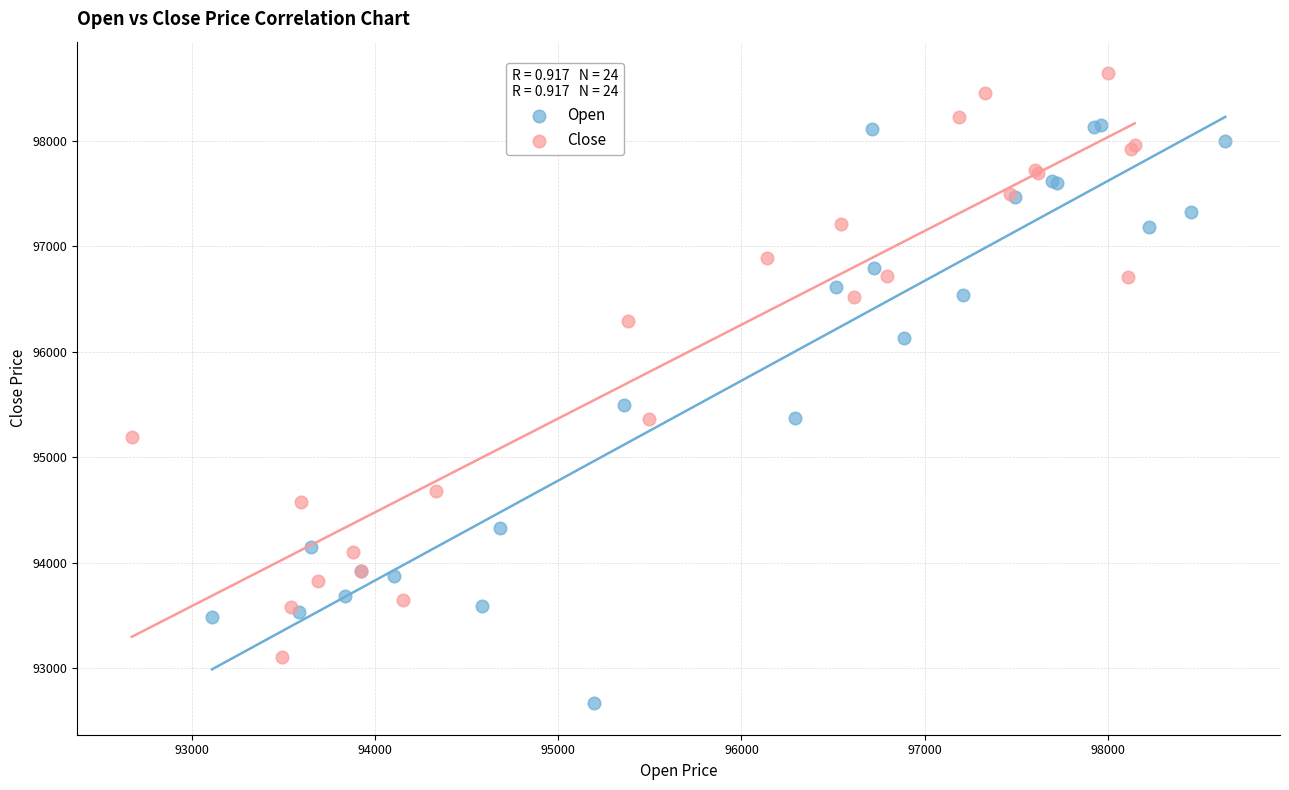

Which series contains the lowest Y value?

Open